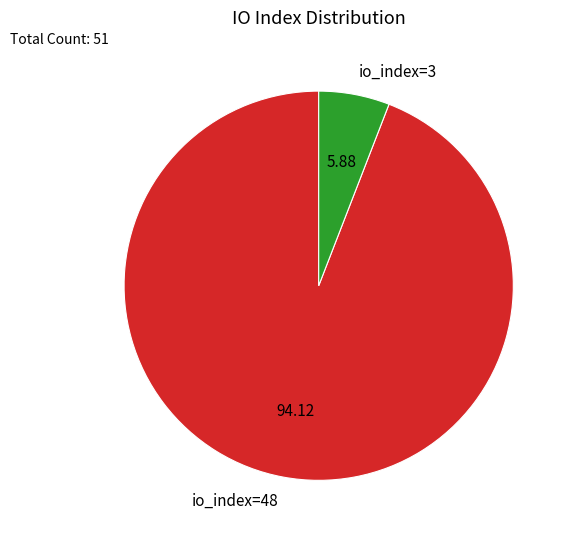

What is the ratio of the value at io_index=48 to the value at io_index=3?

16.0